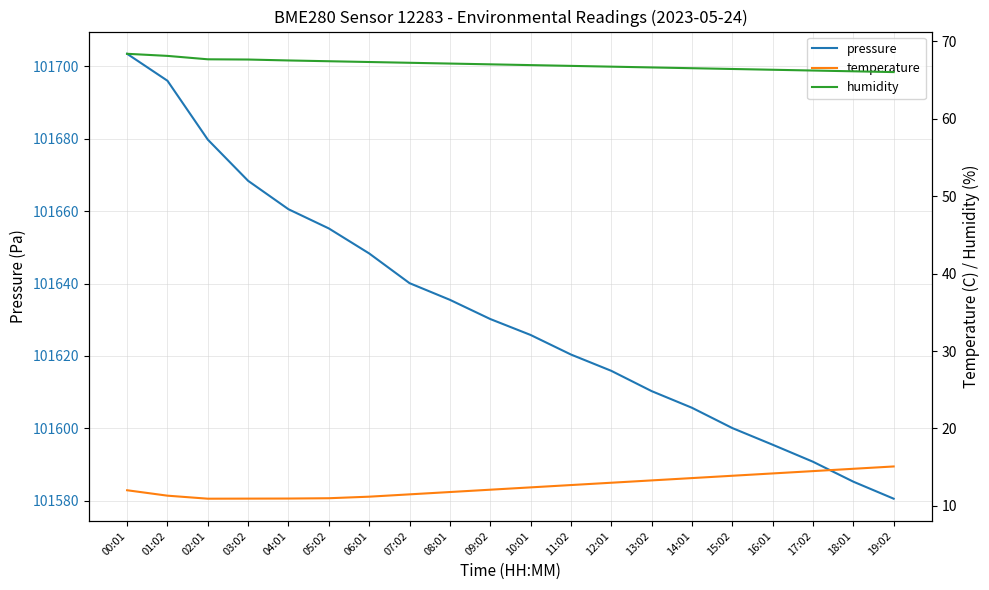

What are all the series names shown in the legend?

pressure, temperature, humidity